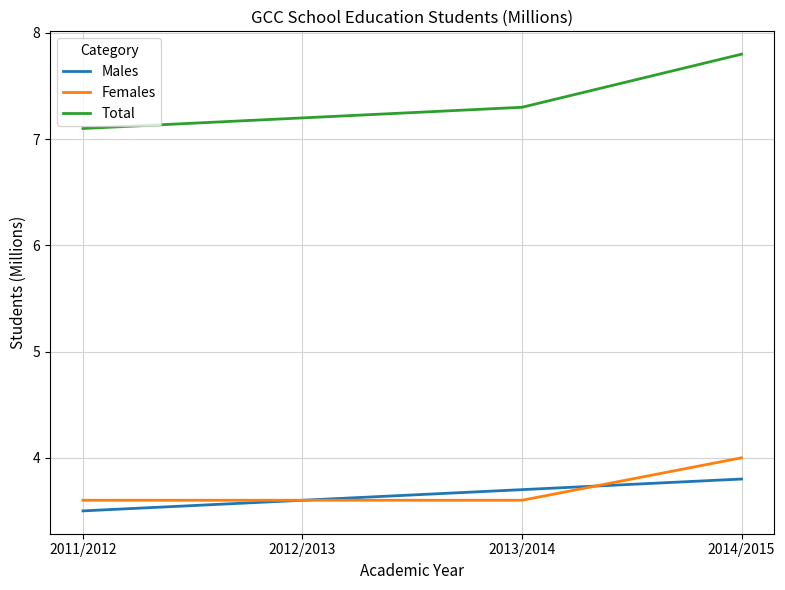

True or false: Total has more than 1 points higher than both neighbors.

False